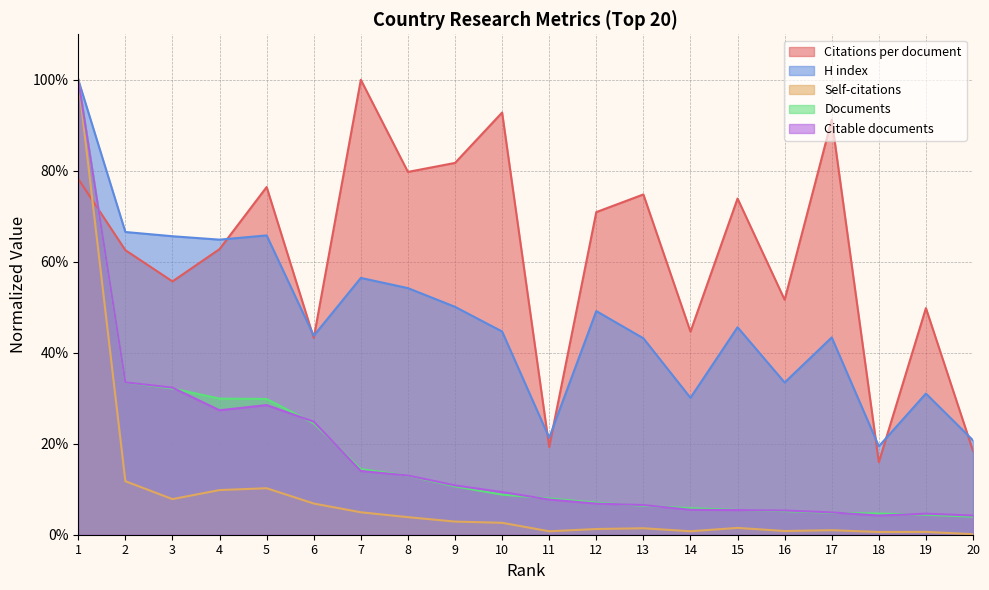

How many lines are shown in the chart?

5